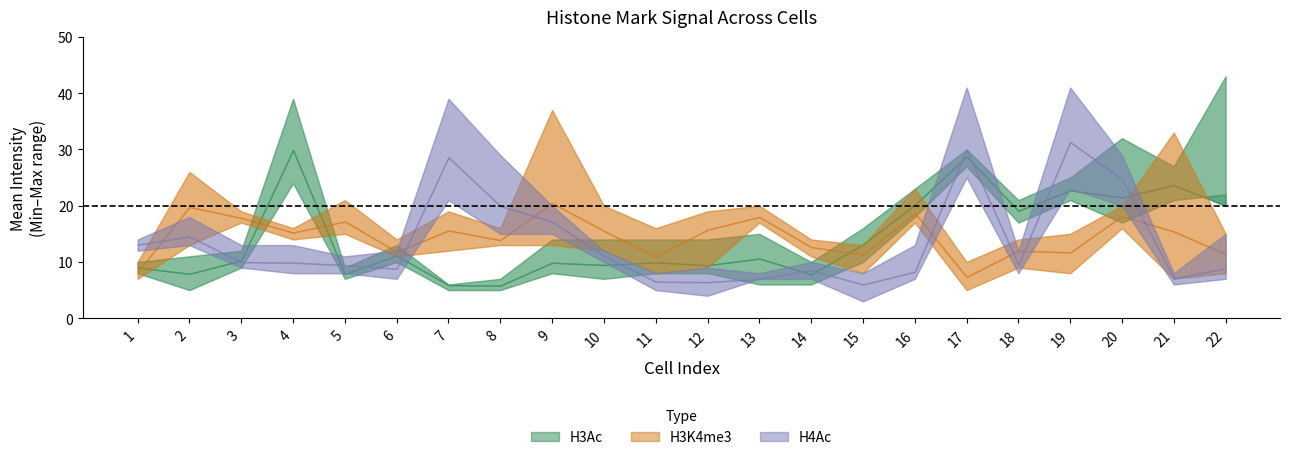

Is it true that H3Ac_Mean equals 7.8 at 14?

True